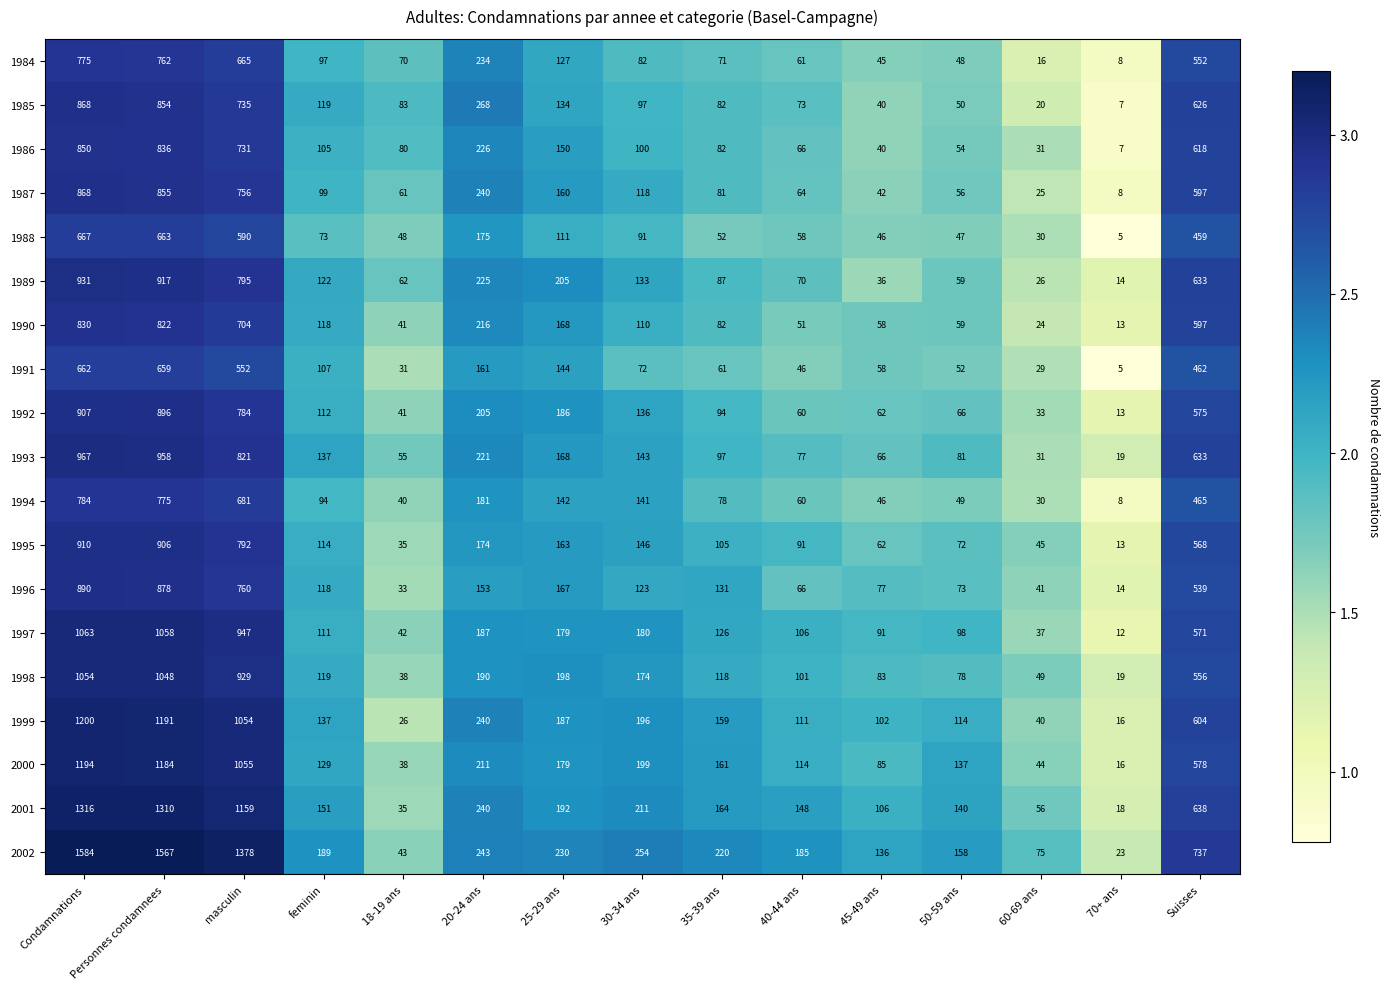

What is the difference between the highest and lowest values at masculin?

826